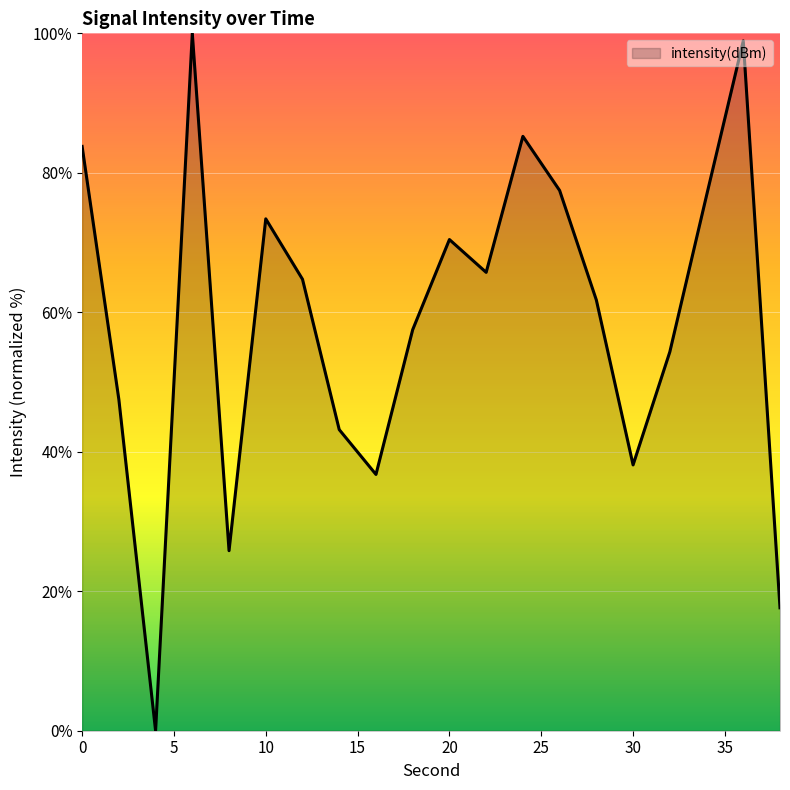

What is the maximum value shown in the chart?

100.0